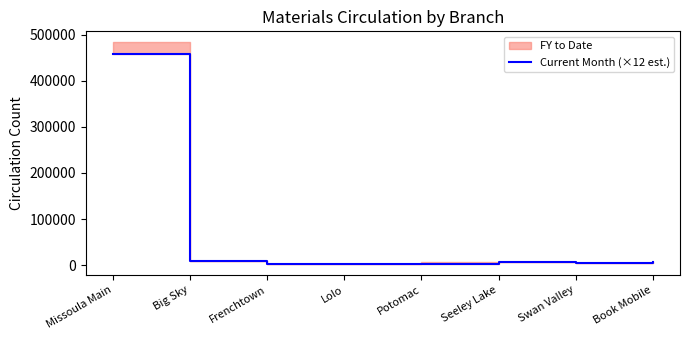

What is the difference between the maximum and minimum values?

456288